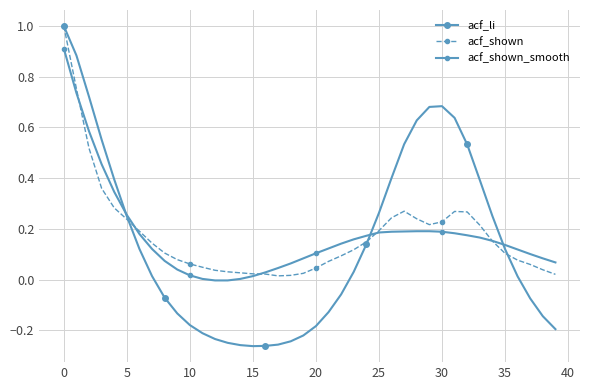

How many lines are shown in the chart?

3